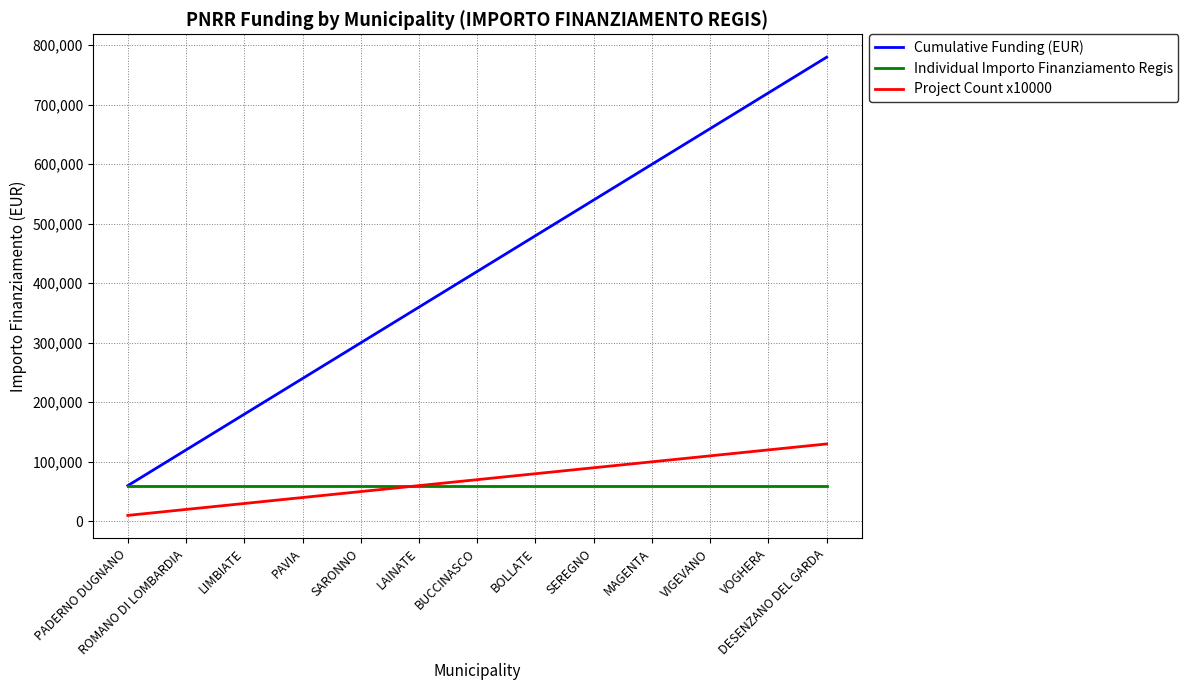

What is the spread (max minus min) of values at LIMBIATE?

149898